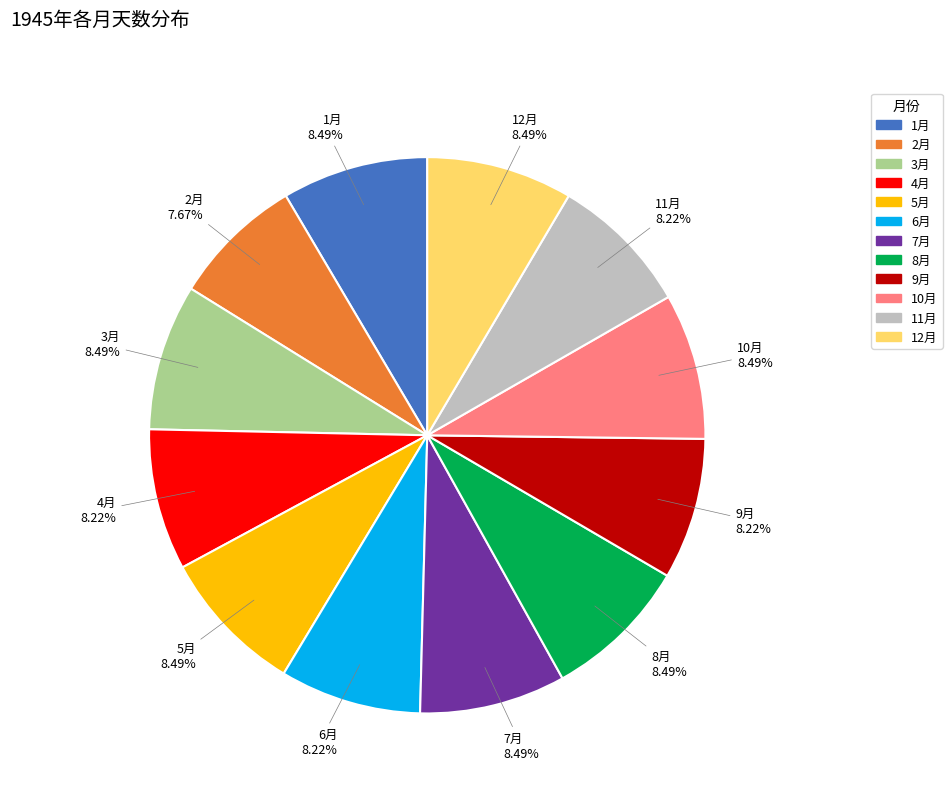

Count the number of slices in the pie.

12